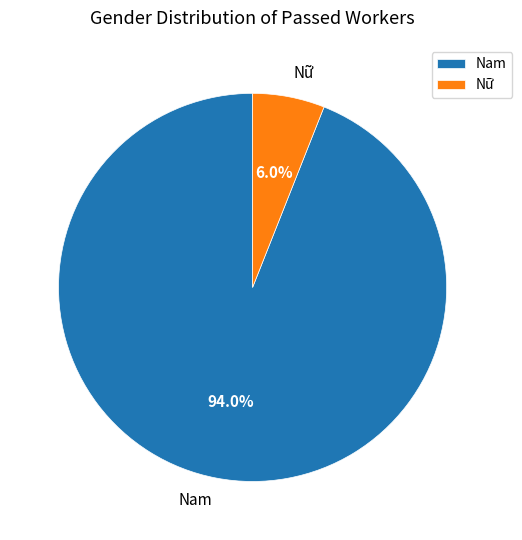

To the nearest percent, what is the difference between the Nữ and Nam slice percentages?

88%